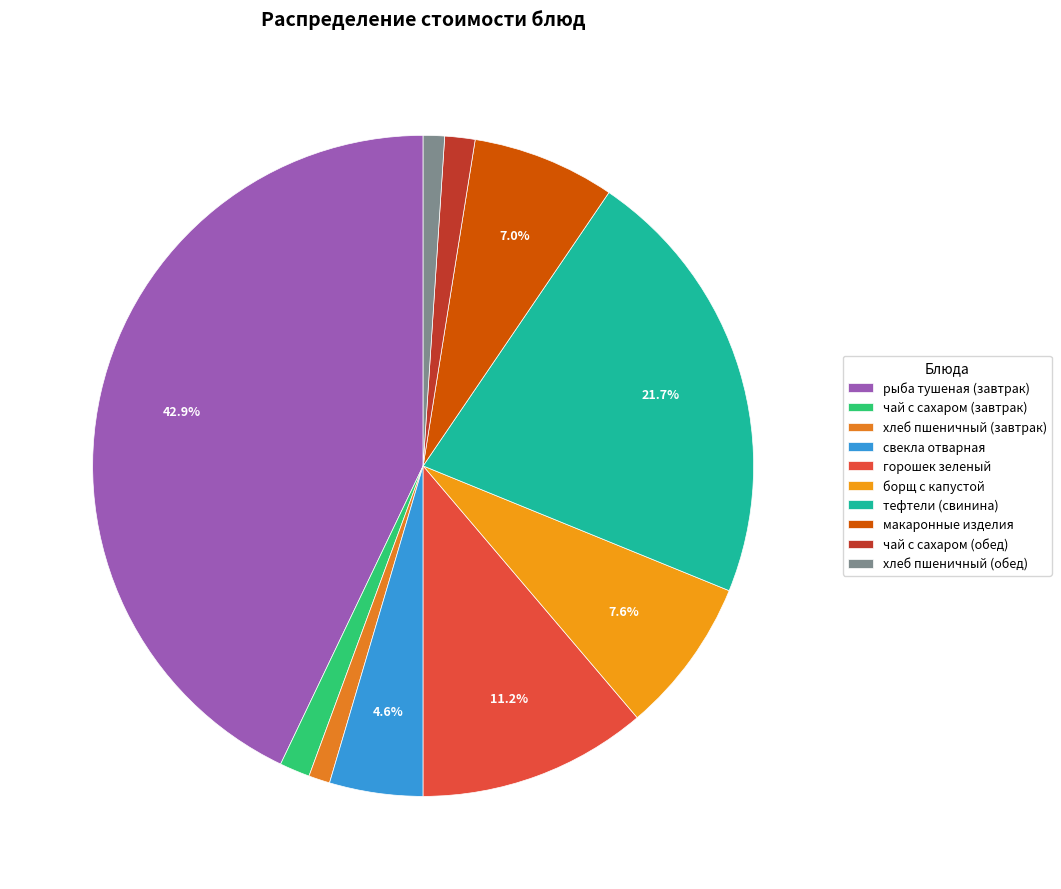

What is the largest slice in the pie chart?

рыба тушеная (завтрак)